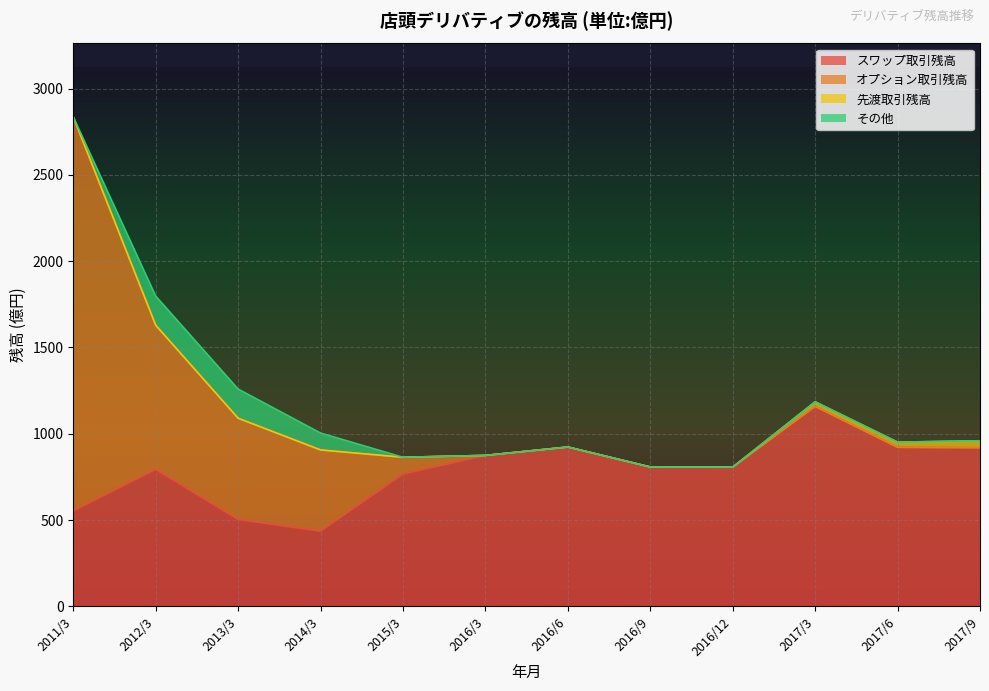

What is the sum of all オプション取引残高 values?

4272.5